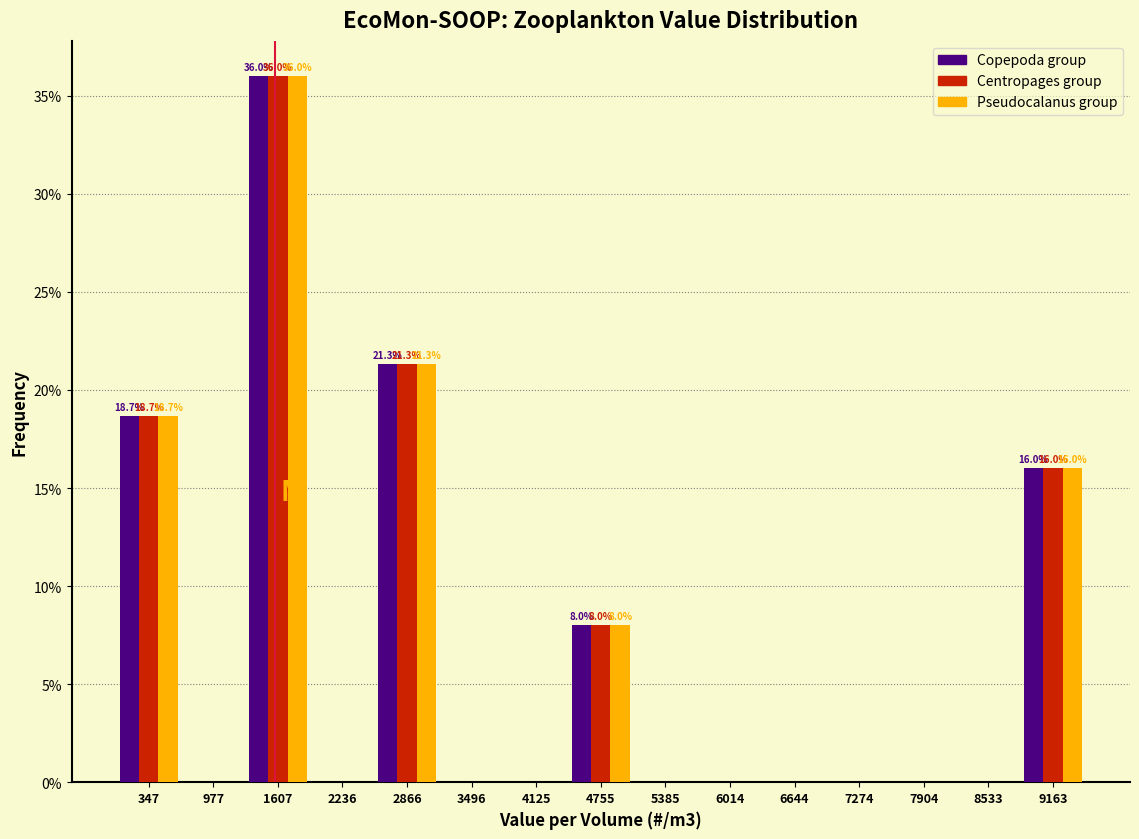

In the Centropages group series, which range on the x-axis has the tallest bar?

1300 to 1900